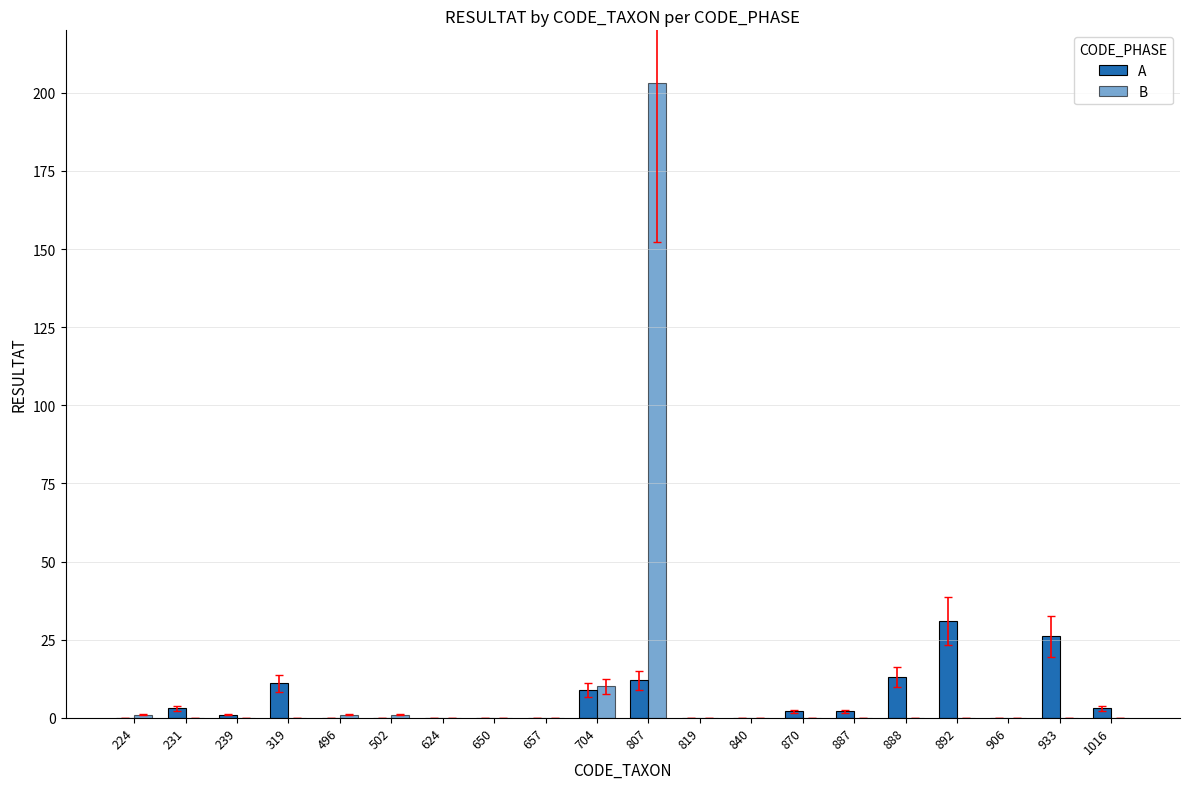

At how many categories does at least one series exceed 163?

1